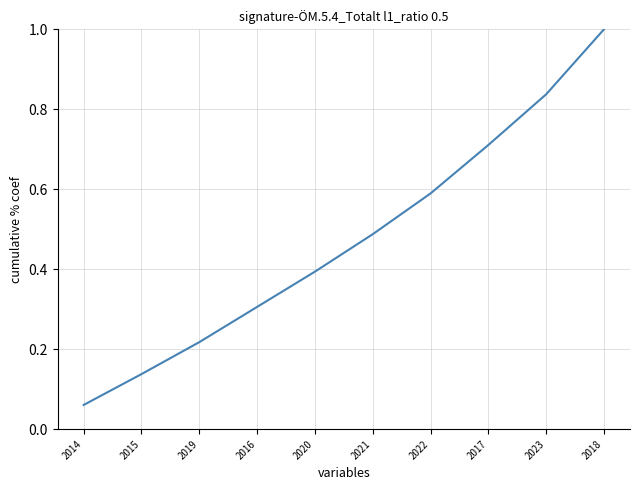

What is the difference between the maximum and minimum values?

0.9